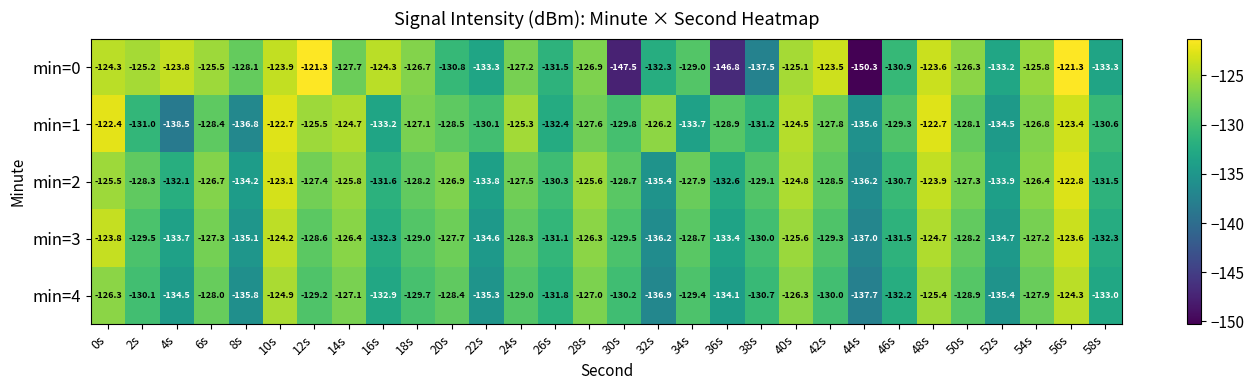

What is the sum of all min=2 values?

-3866.7